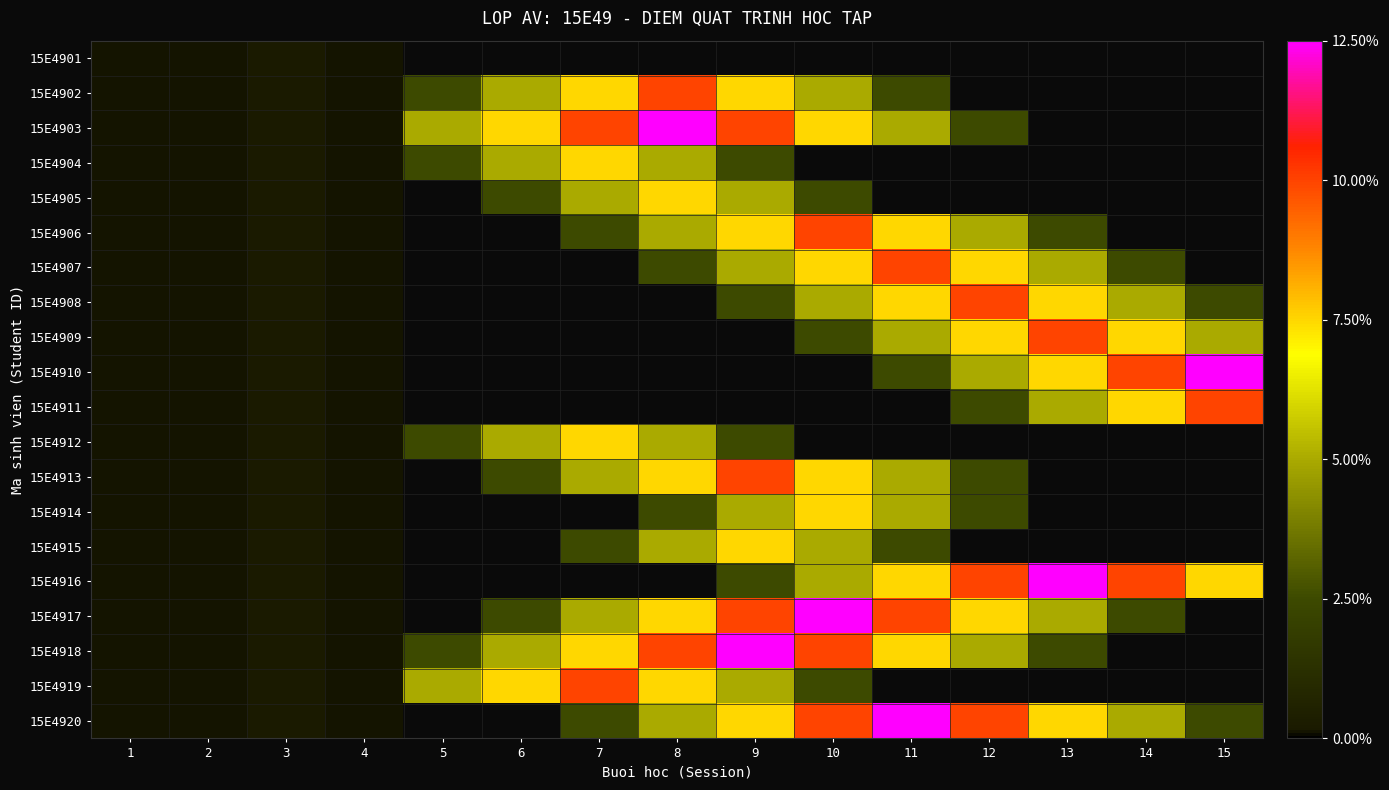

Read the 15E4906 value at 8.

5.0